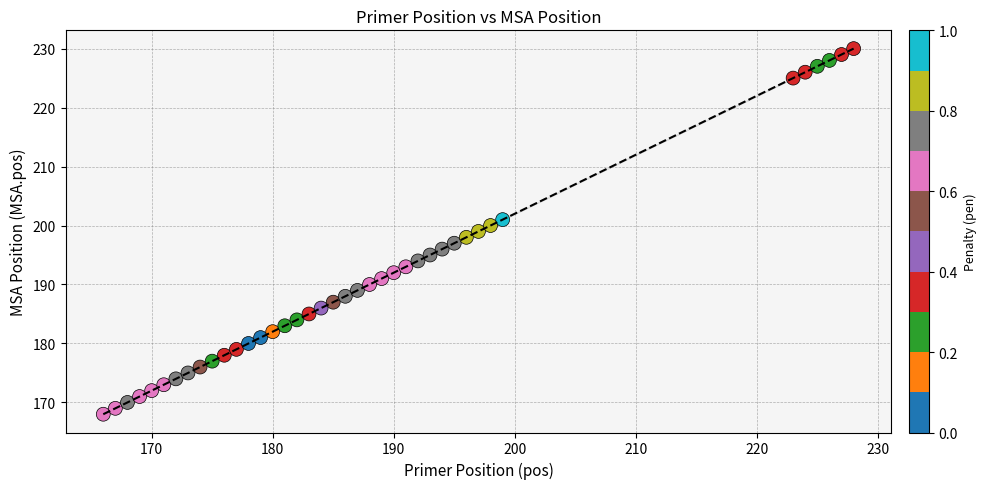

What is the range of X values (max minus min)?

62